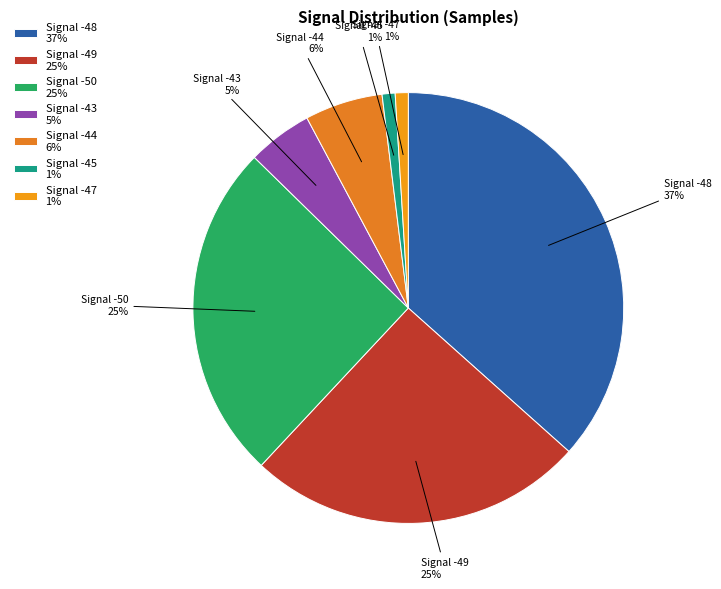

Do Signal -48 37% and Signal -50 25% together represent more than half of the pie?

Yes